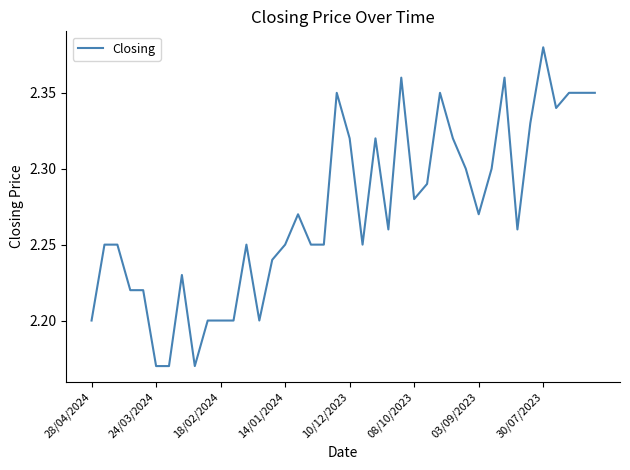

What is the minimum value shown in the chart?

2.2